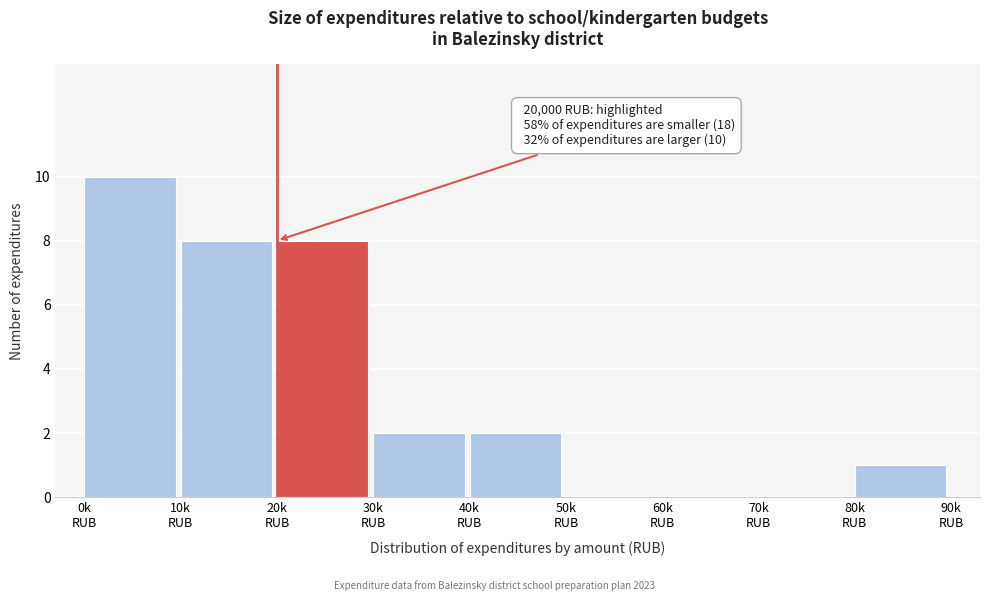

What is the greatest value displayed?

10